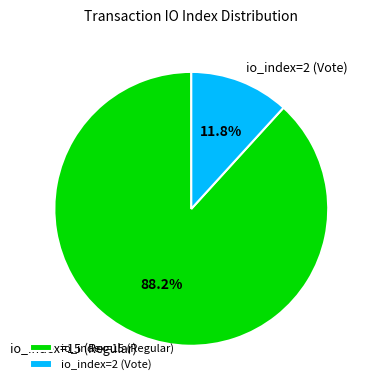

Is there any slice that represents more than half of the pie?

Yes